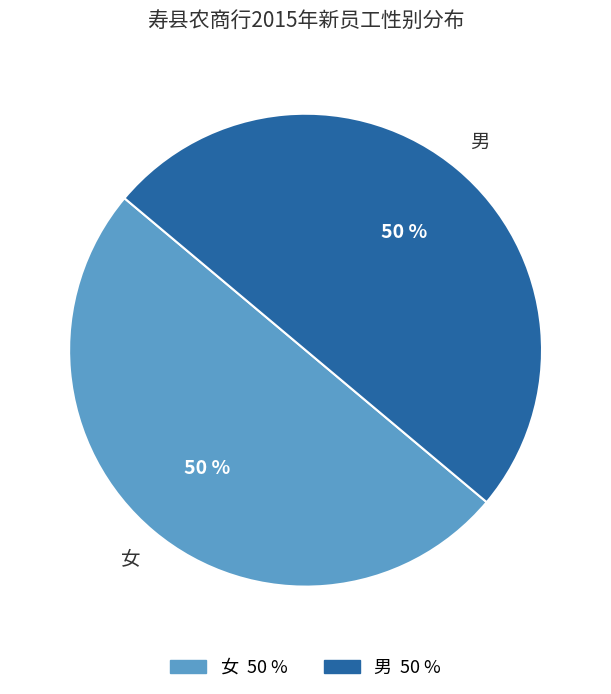

Is it true that 女 is 50% of the pie?

True